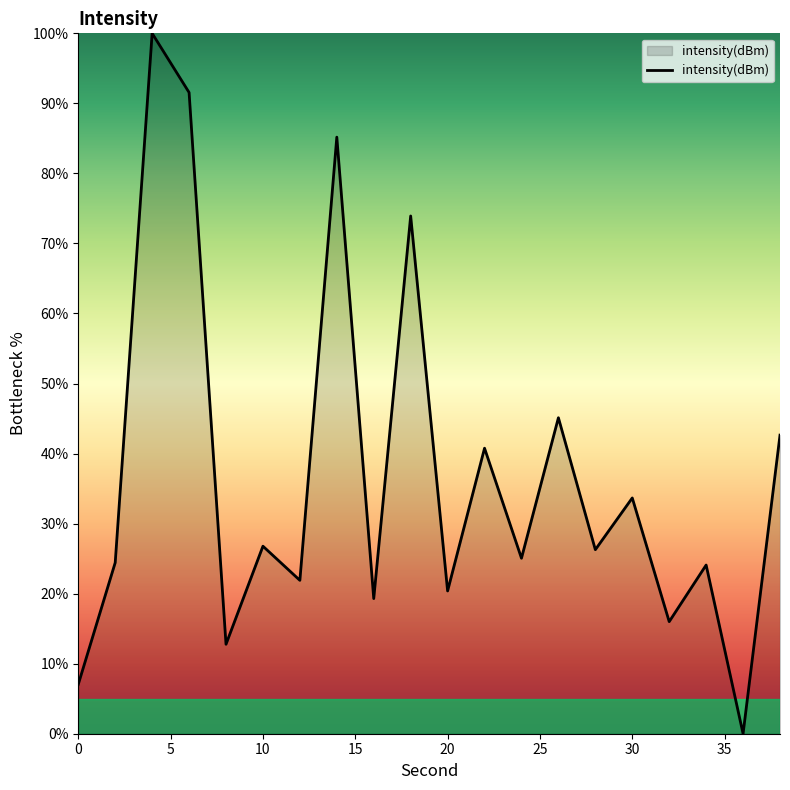

True or false: there are more than 2 points higher than both neighbors.

True